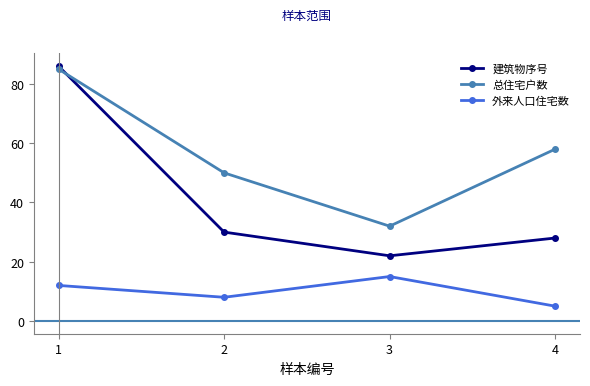

Reading left to right, list all the values displayed in this chart.

建筑物序号: 86	30	22	28
总住宅户数: 85	50	32	58
外来人口住宅数: 12	8	15	5